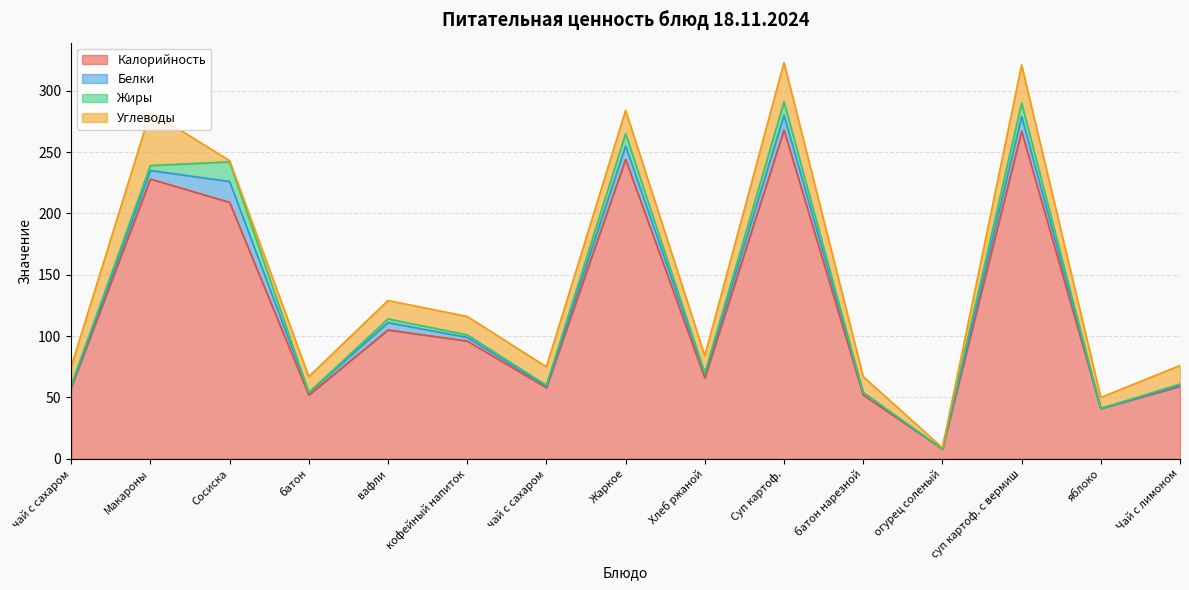

Does the chart display data point markers on the line(s)?

No